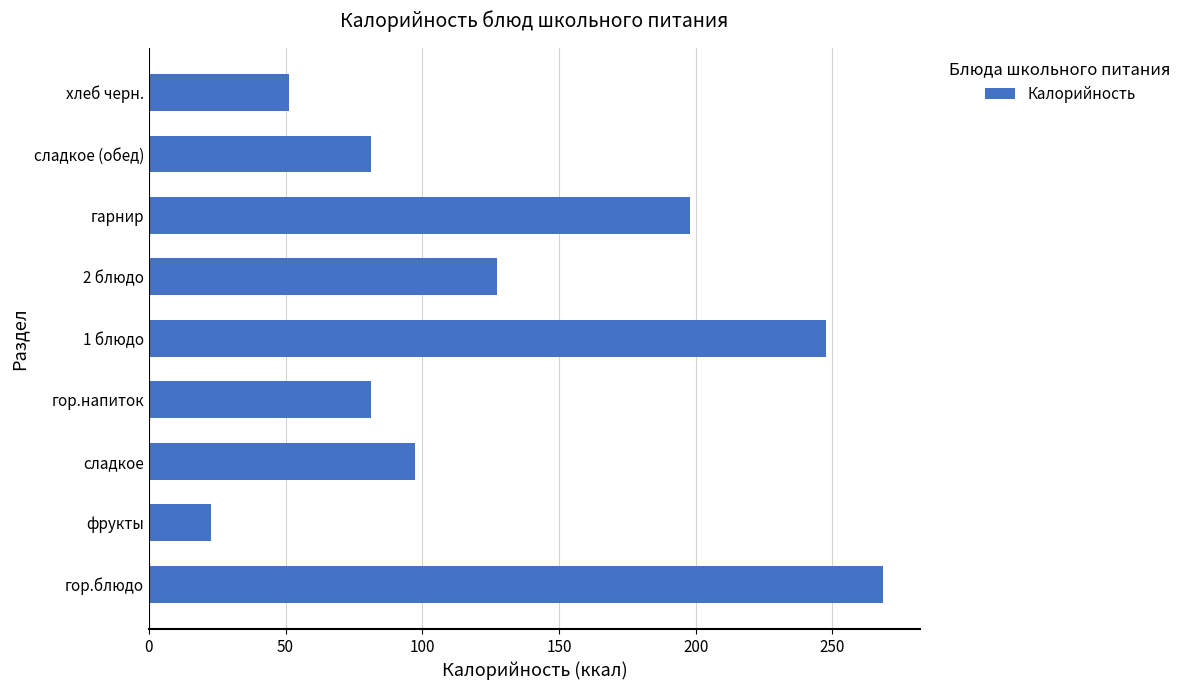

What value does the data have at гор.напиток?

81.2